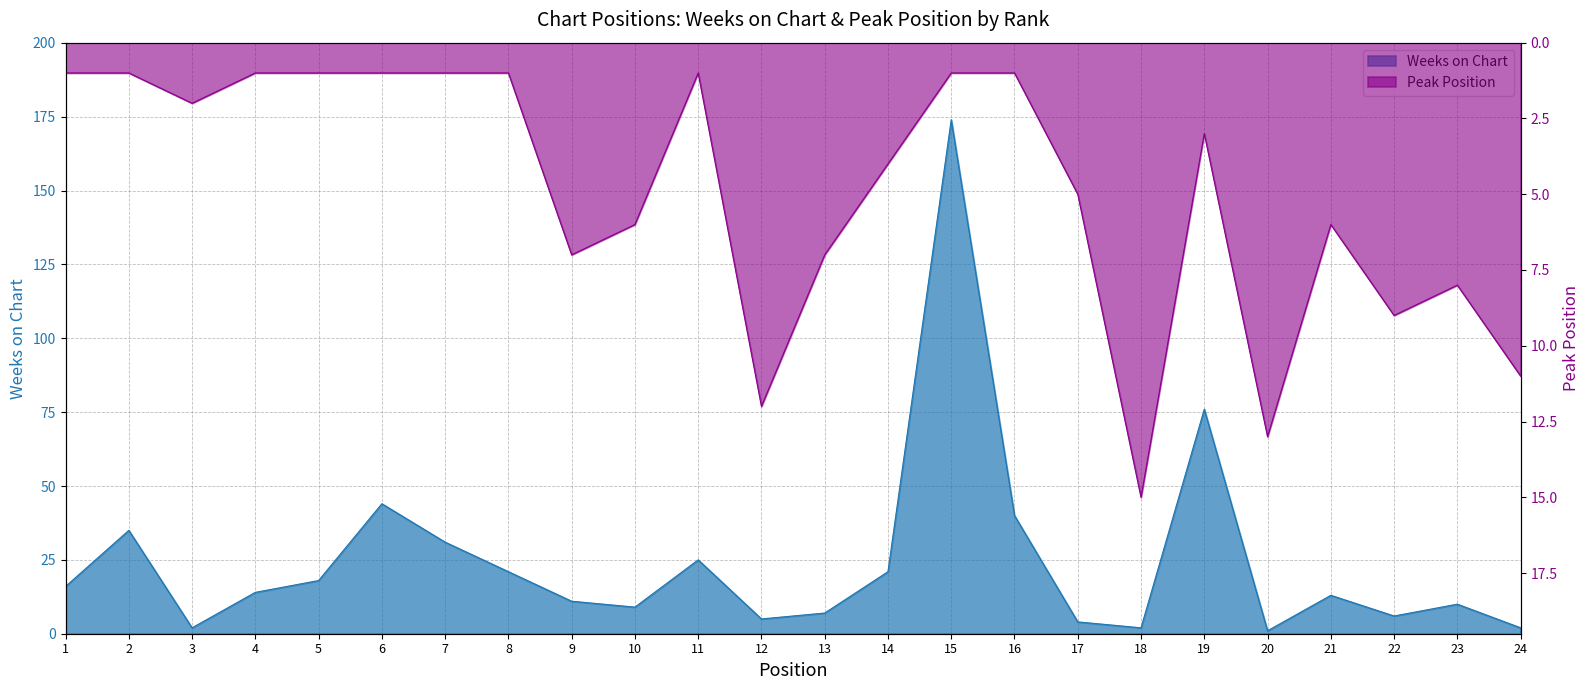

What is the difference between the highest and lowest values at 7?

30